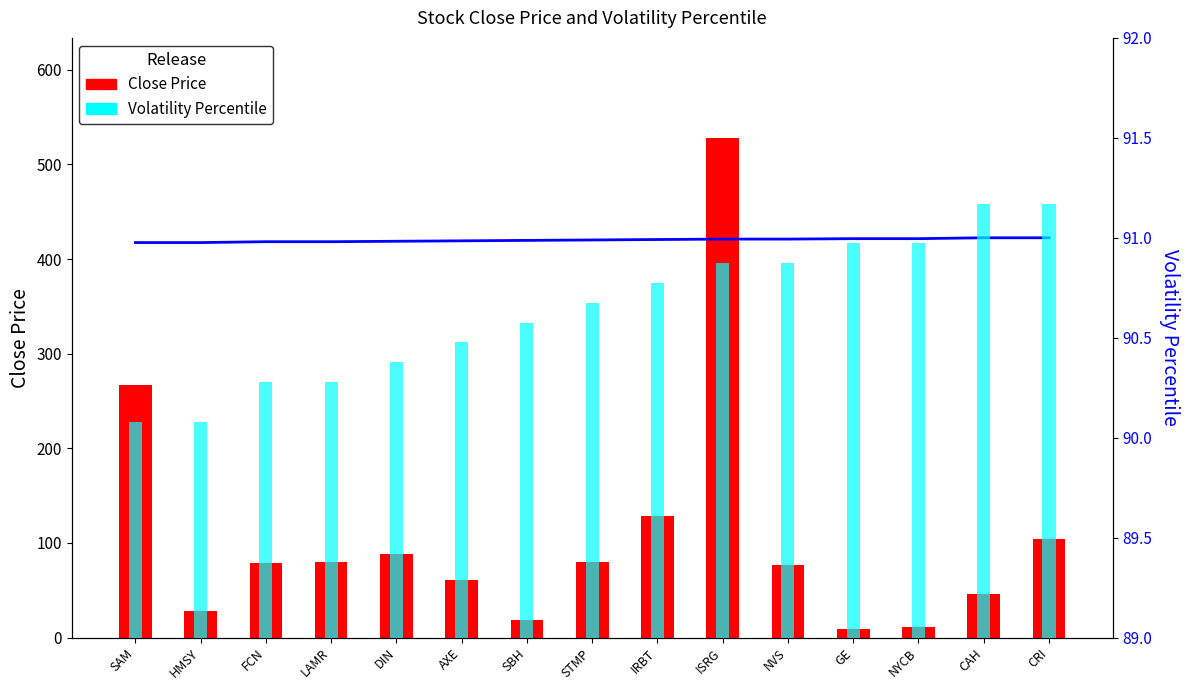

Which has a higher value, IRBT or HMSY?

IRBT